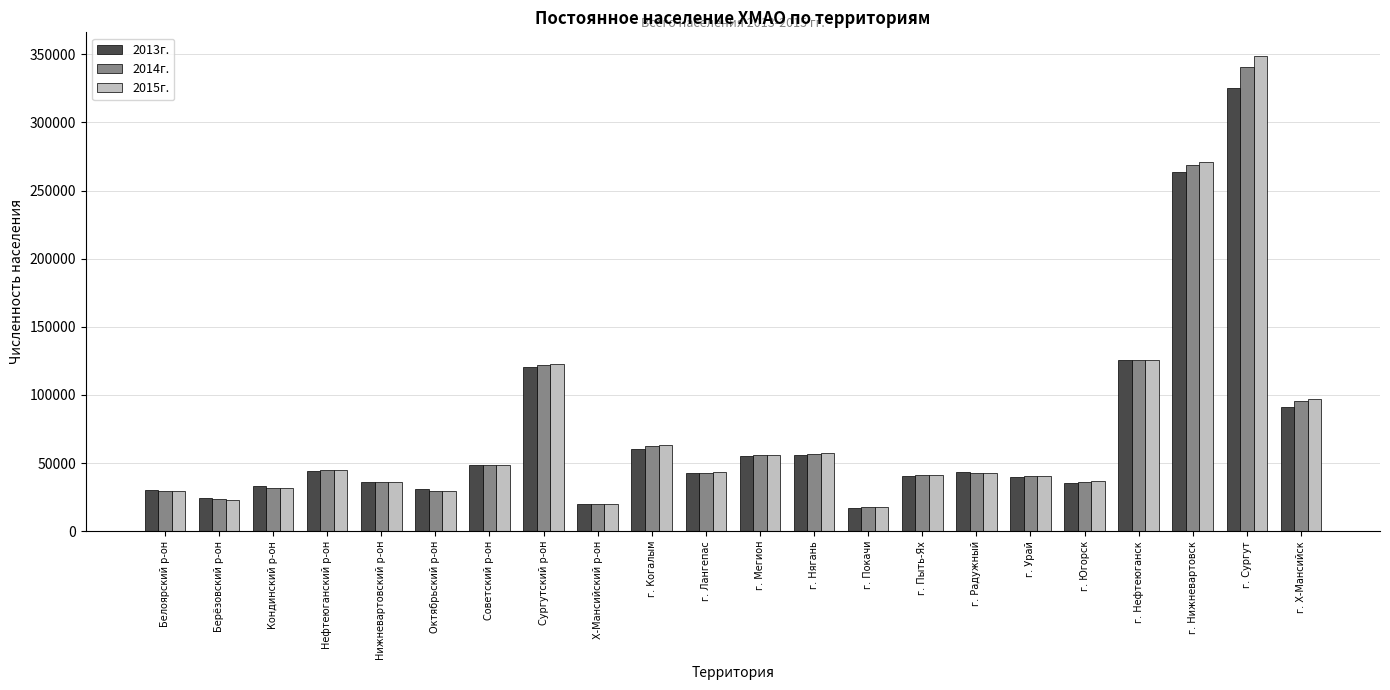

What is the greatest value displayed?

348643